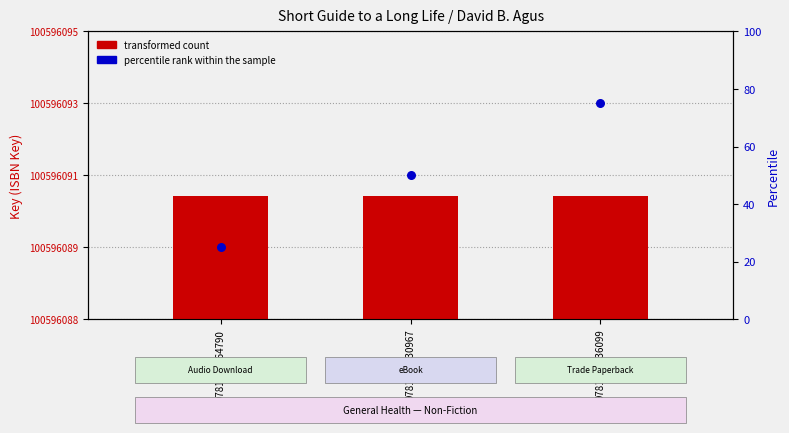

Which series has the largest total across all categories?

percentile rank within the sample